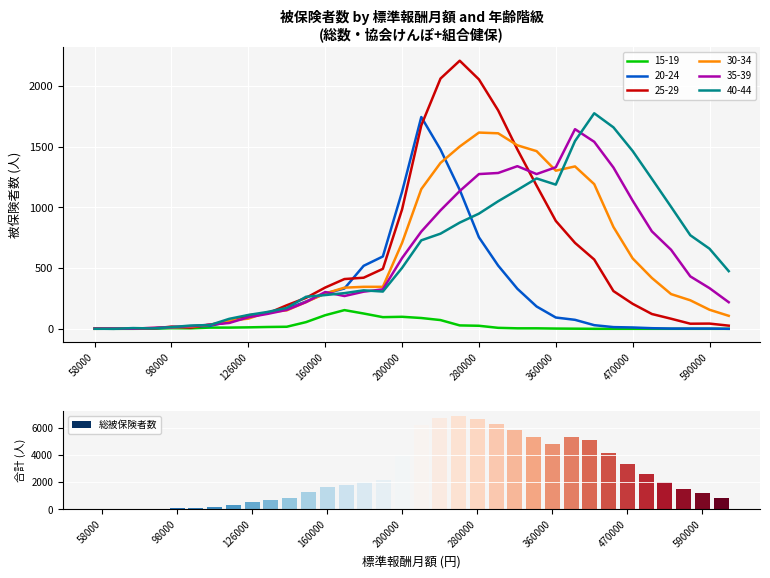

What is the difference between the maximum and second lowest values?

6888